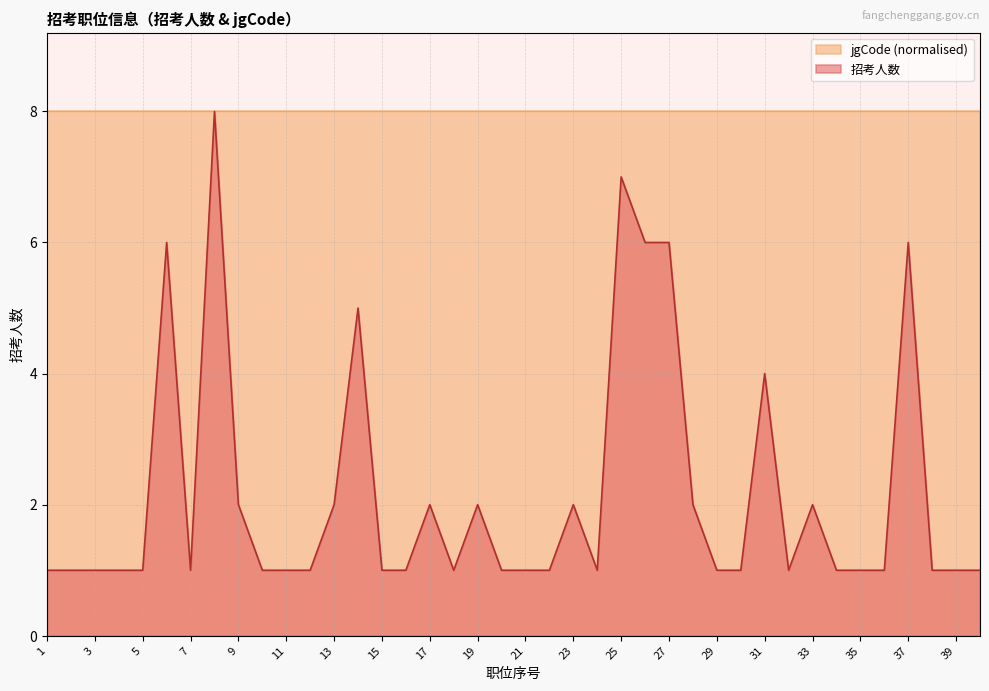

True or false: there are more than 1 points higher than both neighbors.

True